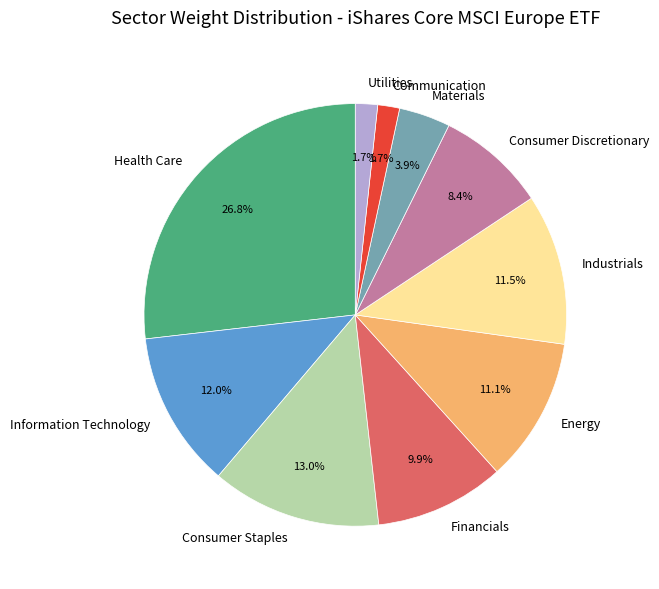

To the nearest percent, what percentage of the pie is Information Technology?

12%